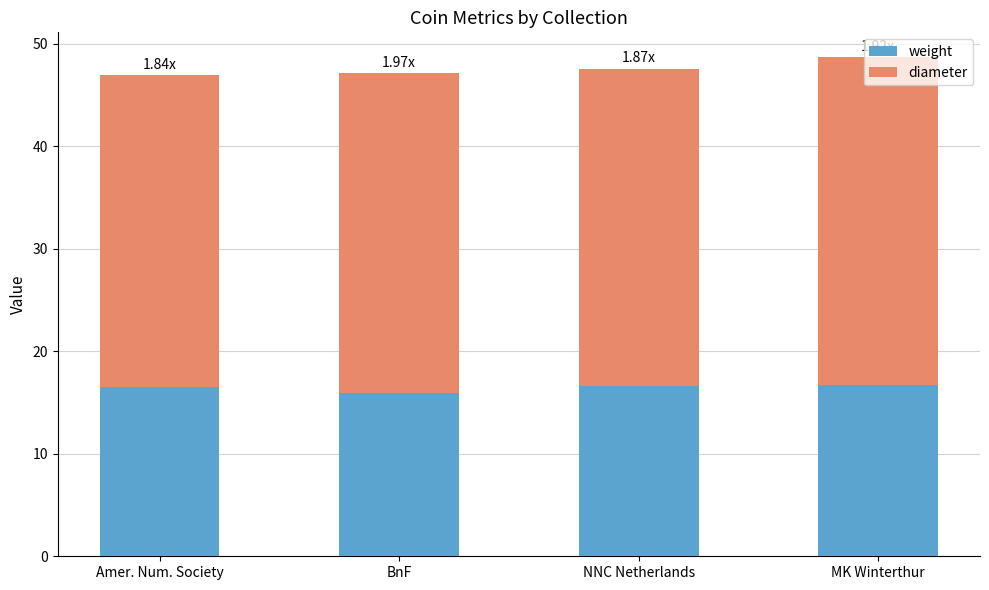

True or false: weight has a value of 16.6 at NNC Netherlands.

True